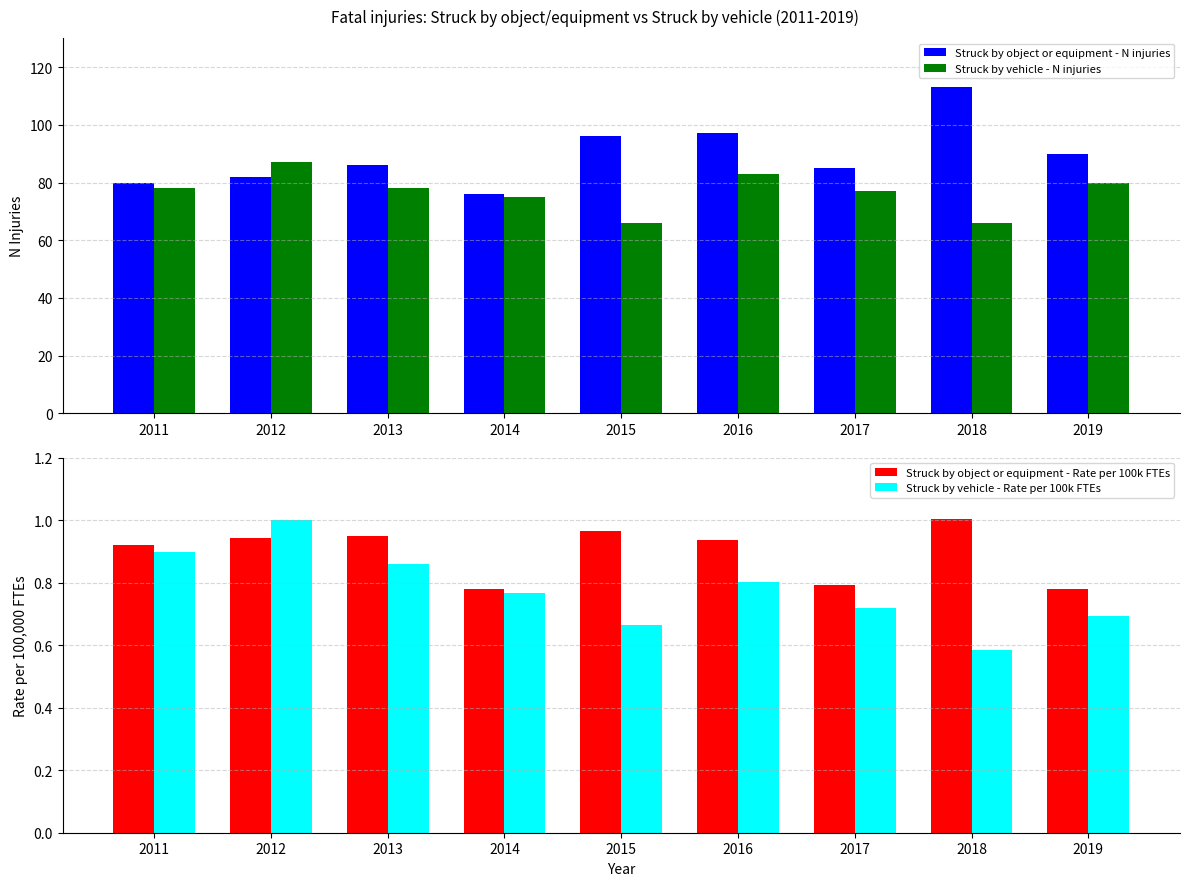

What is the value of the Struck by object or equipment - N injuries bar at the 6th from the left?

97